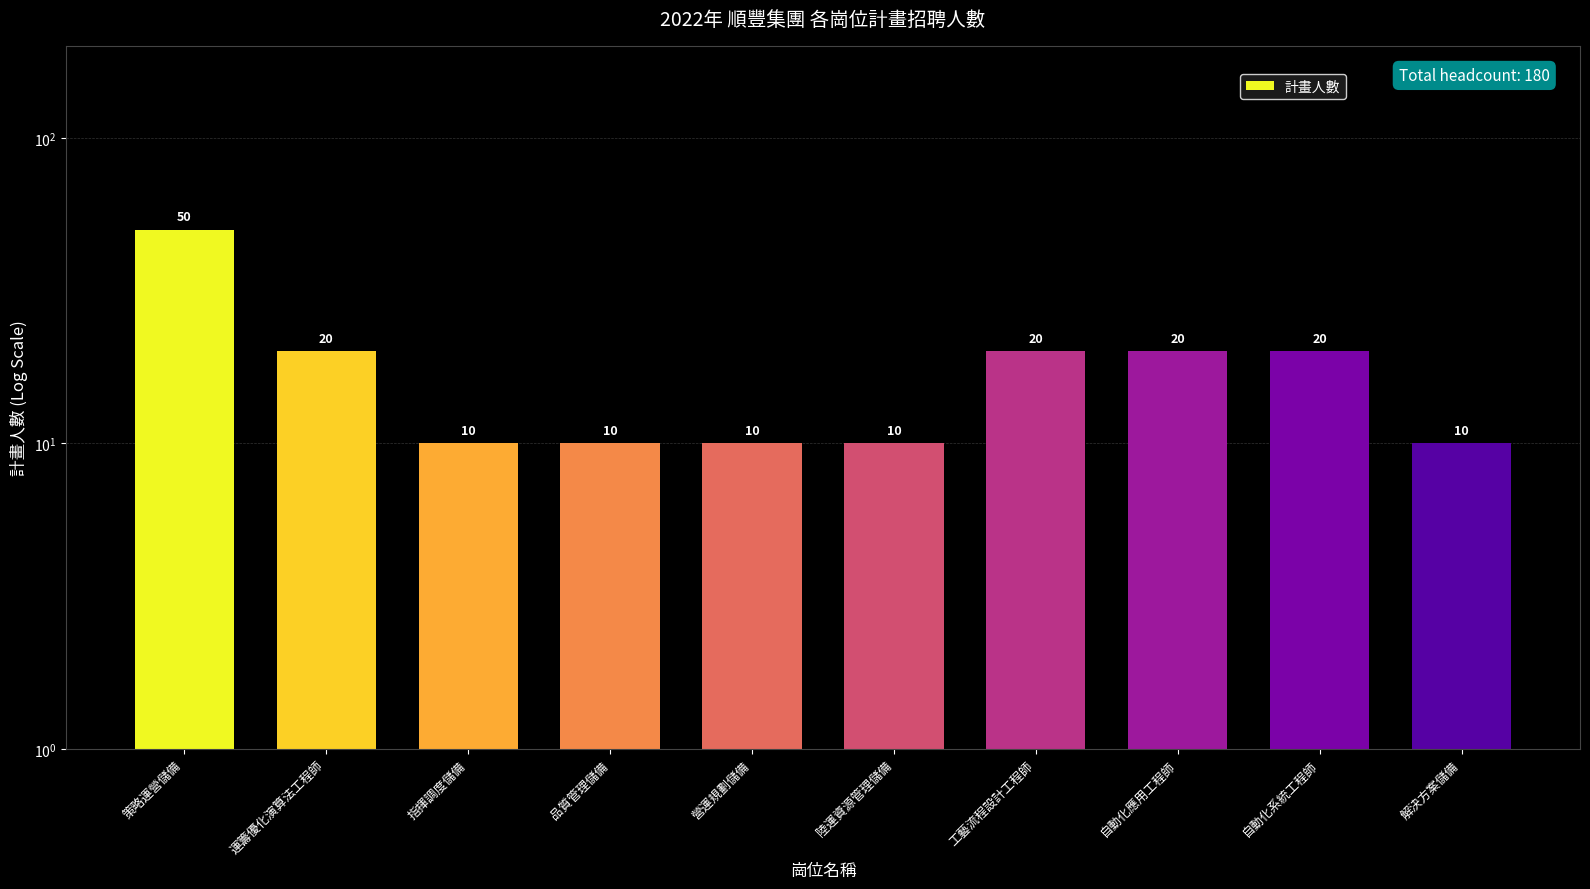

Are the bars grouped side by side (vs. stacked)?

No